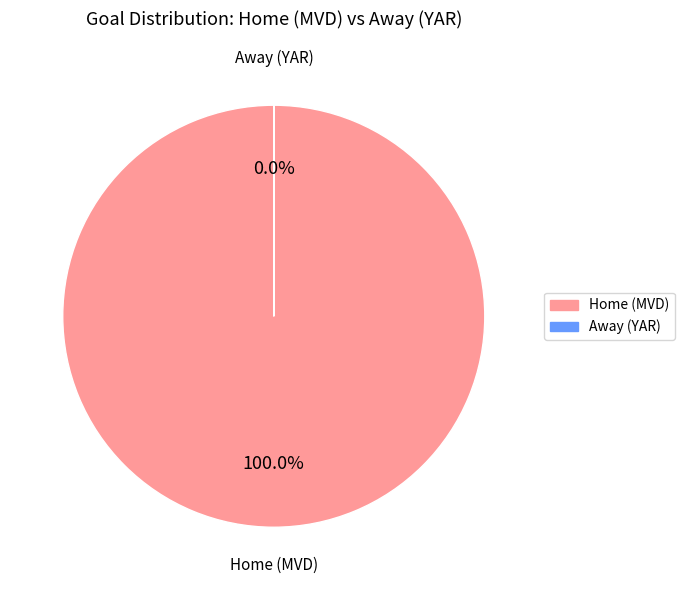

True or false: Home (MVD) accounts for 86% of the total.

False